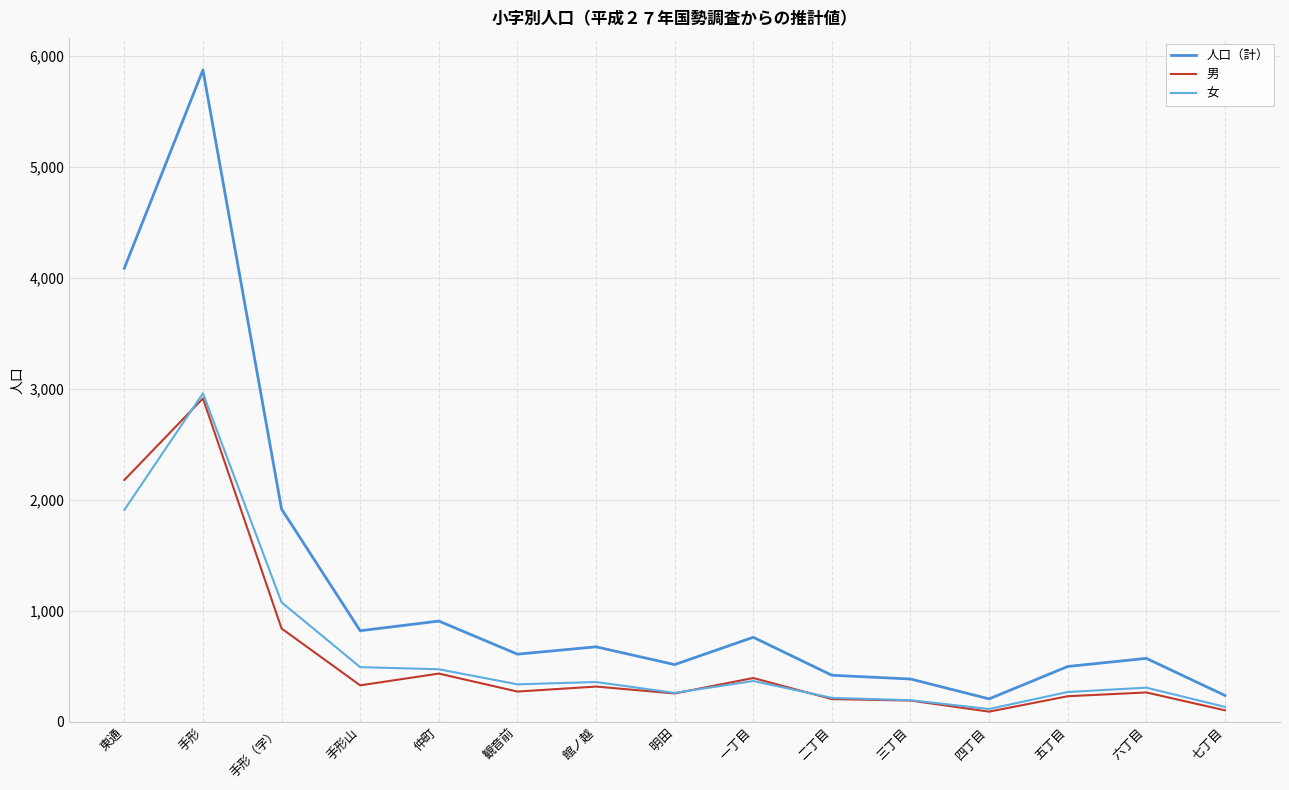

What are all the series names shown in the legend?

人口（計）, 男, 女